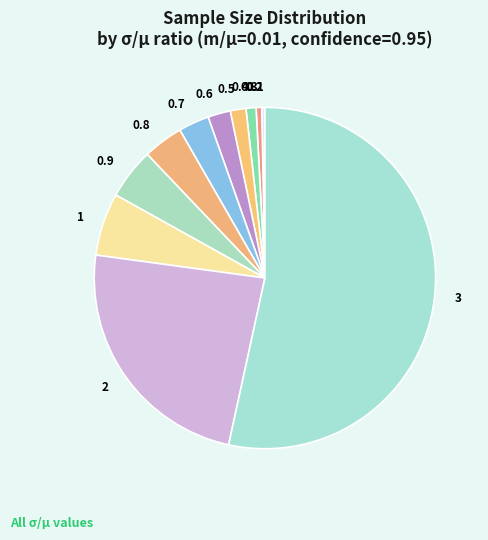

What is the largest slice in the pie chart?

3